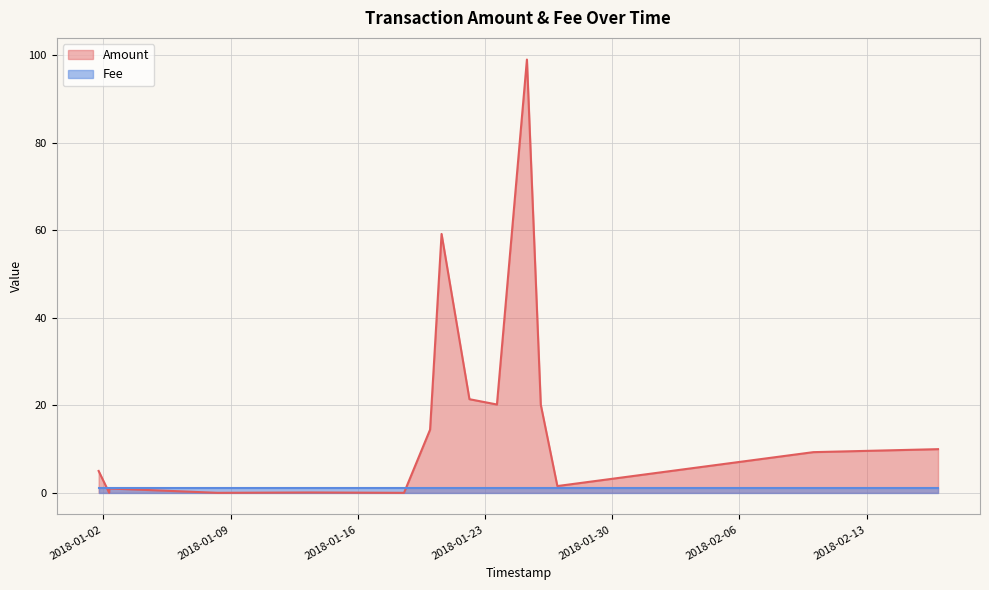

How many data points does each series have?

15